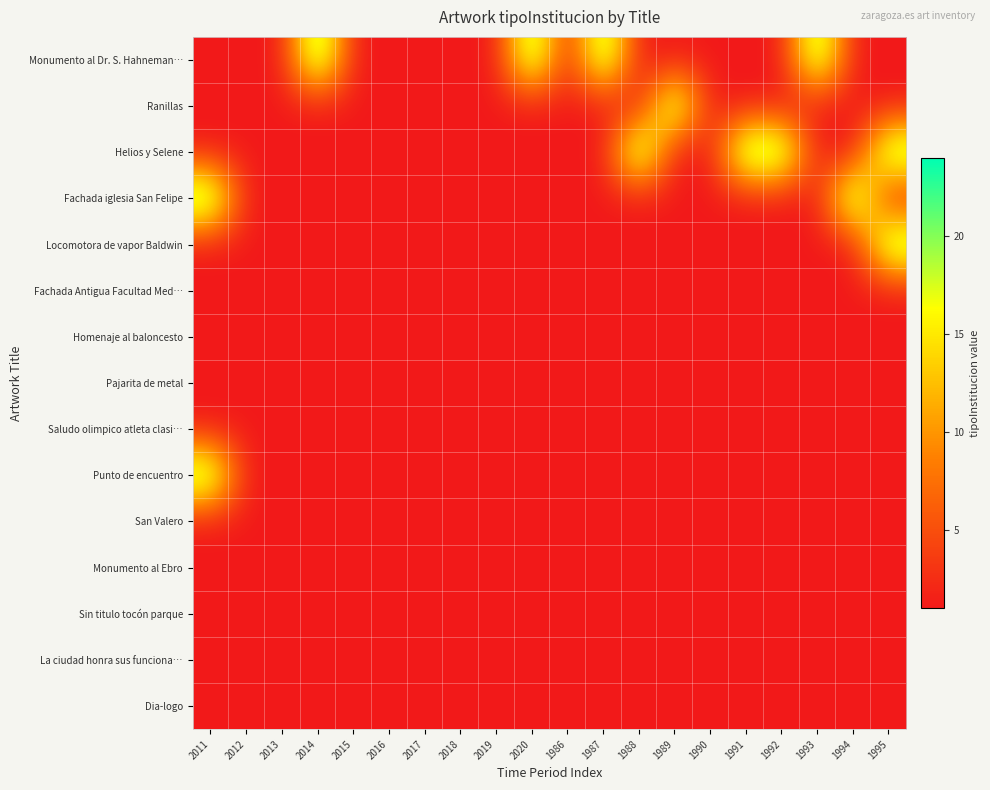

What is the minimum value shown in the chart?

1